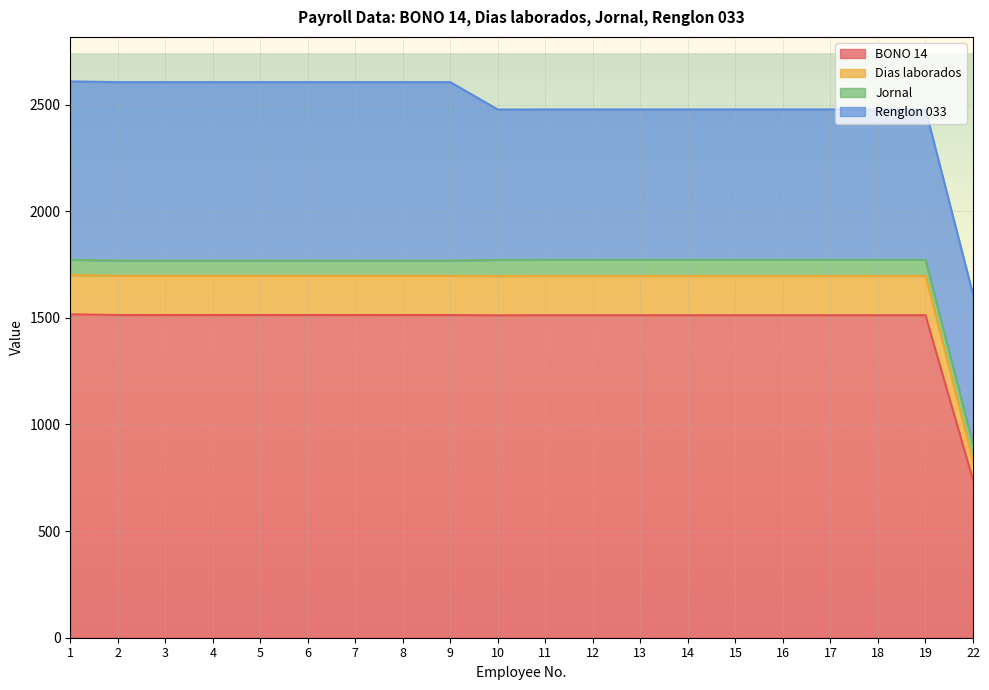

Which label corresponds to the smallest value in the chart?

22